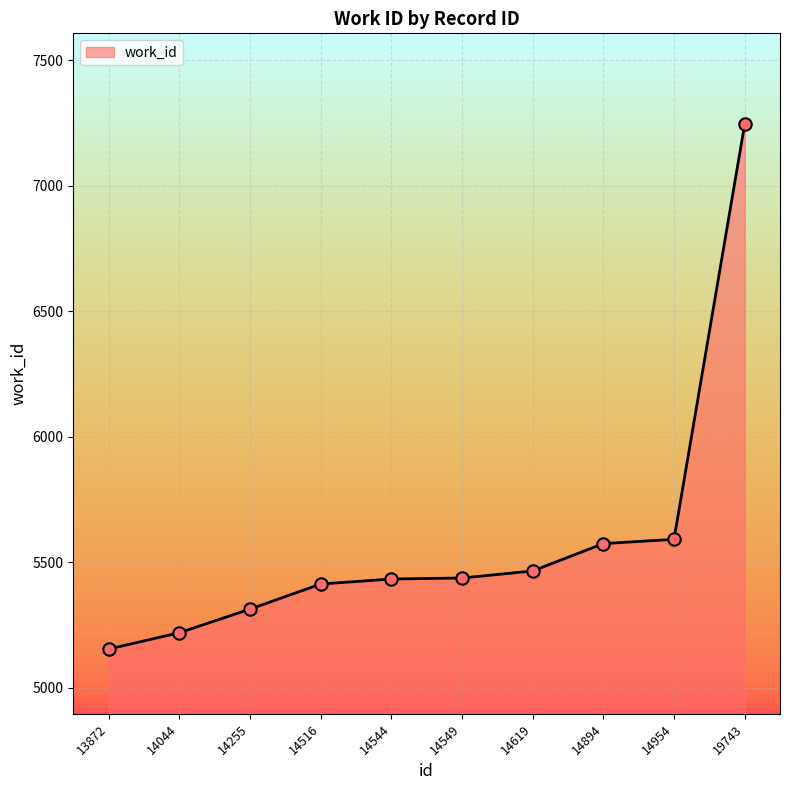

Approximately how many times larger is the value at 14255 compared to 14894?

1.0